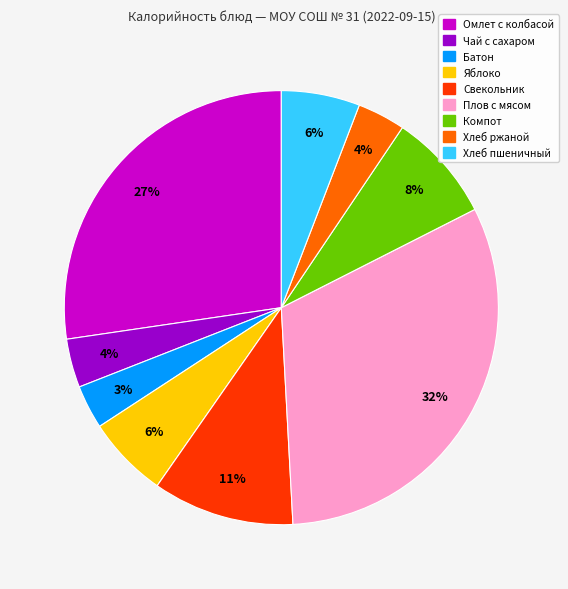

To the nearest percent, what is the average slice percentage?

11%